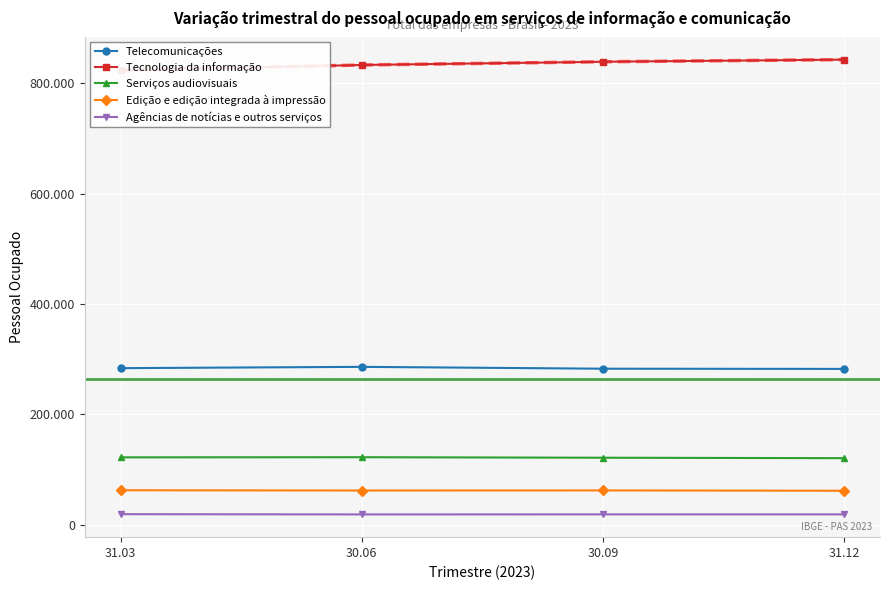

What is the total value across all series at 31.03?

1310855